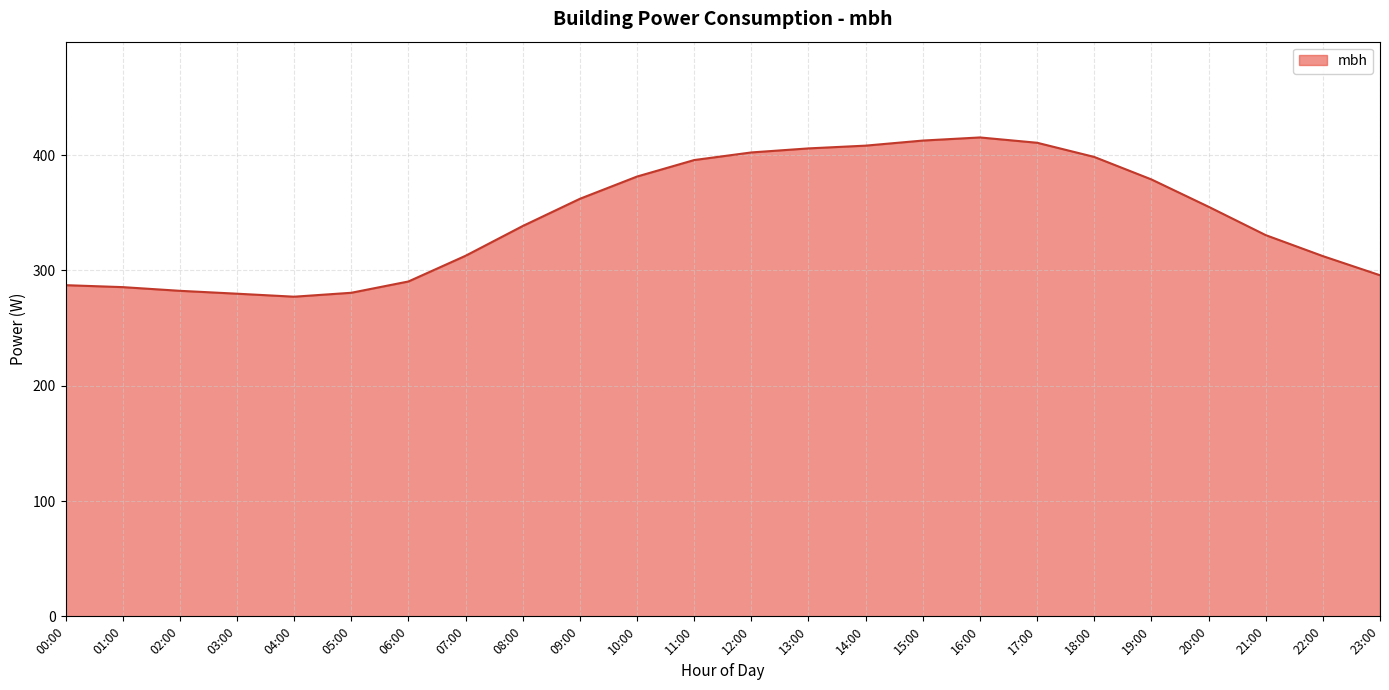

What position from the right is 01:00?

23